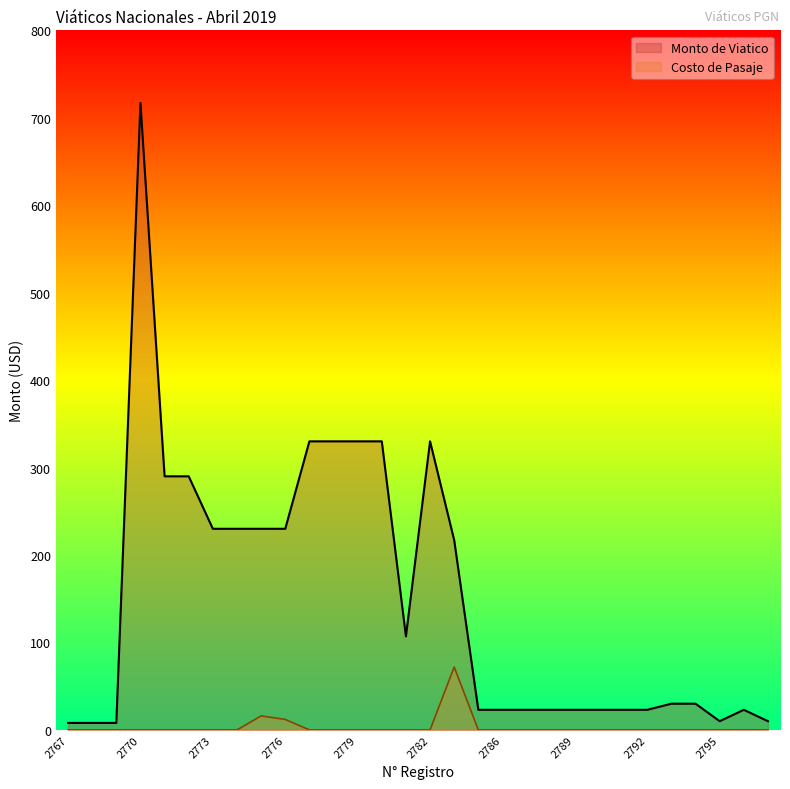

How many interior local peaks does the Costo de Pasaje series have?

2